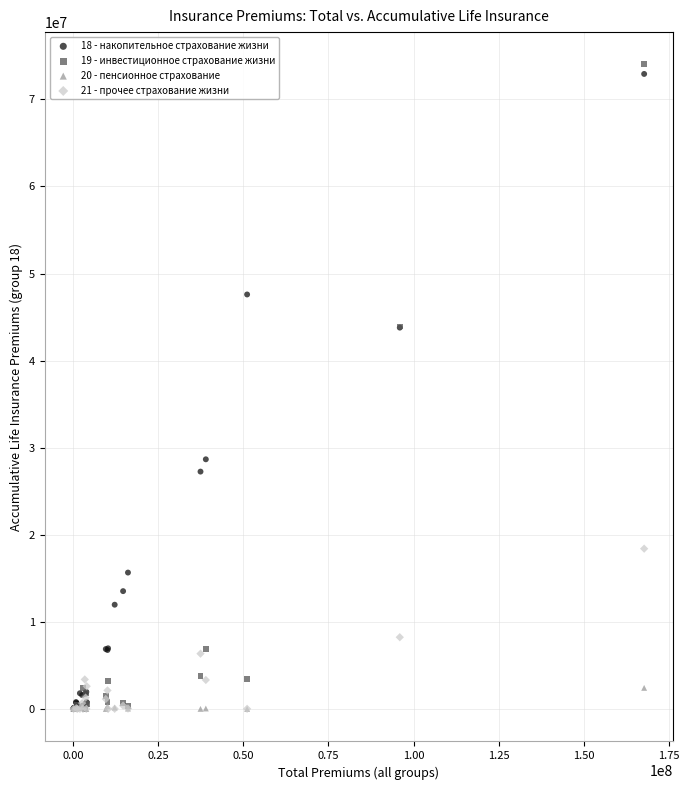

What are all the series names shown in the legend?

18 - накопительное страхование жизни, 19 - инвестиционное страхование жизни, 20 - пенсионное страхование, 21 - прочее страхование жизни